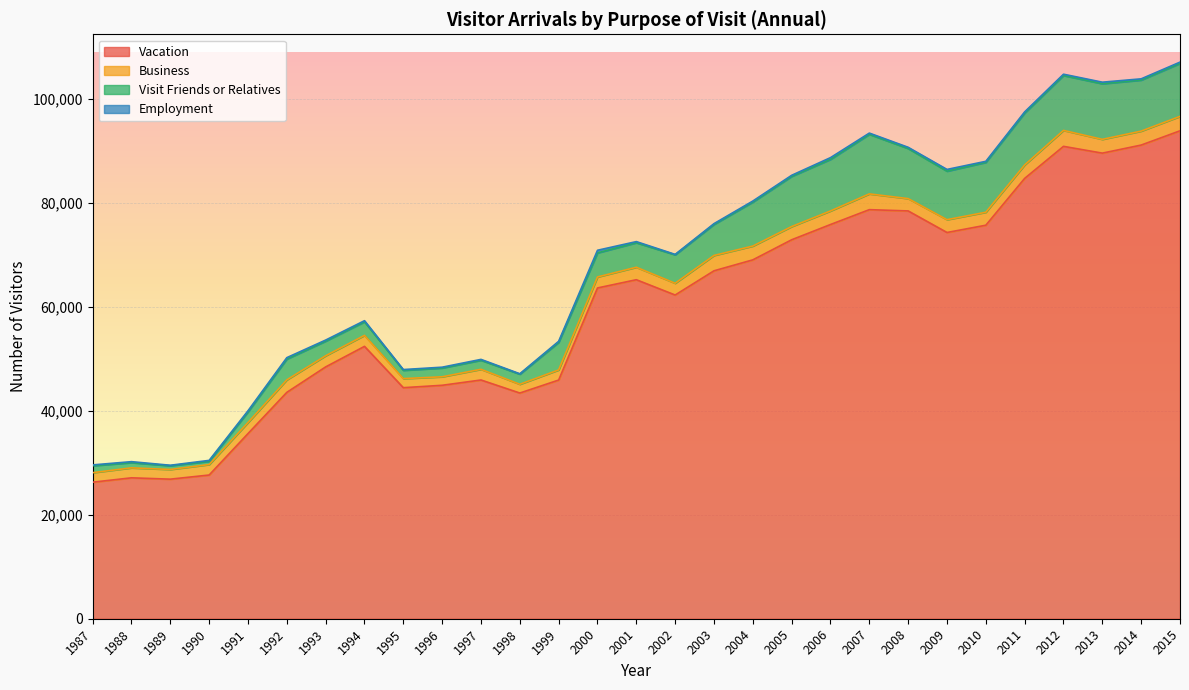

What are all the series names shown in the legend?

Vacation, Business, Visit Friends or Relatives, Employment